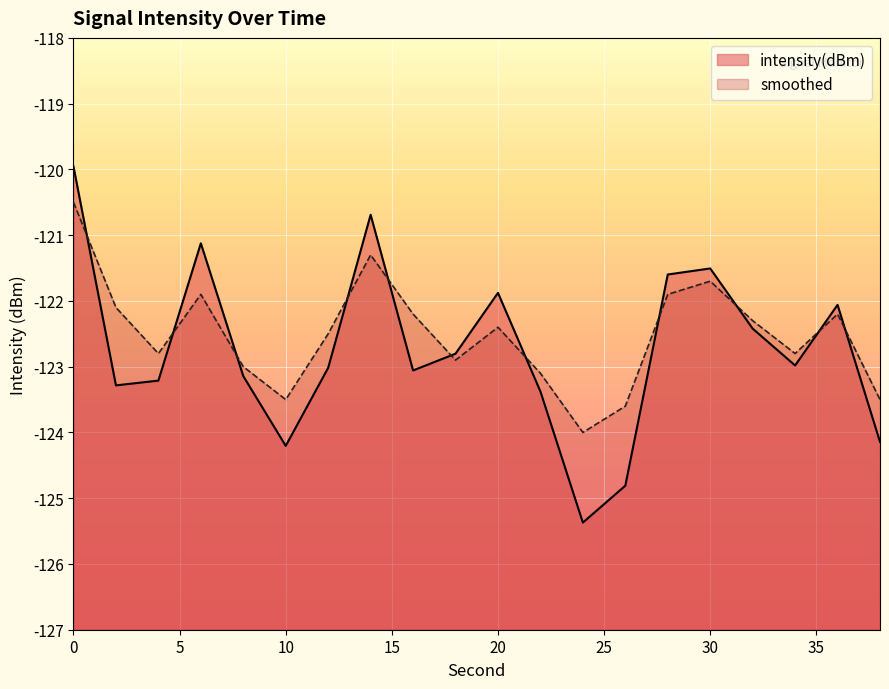

Reading left to right, list all the values displayed in this chart.

intensity(dBm): -120.0	-123.3	-123.2	-121.1	-123.1	-124.2	-123.0	-120.7	-123.1	-122.8	-121.9	-123.4	-125.4	-124.8	-121.6	-121.5	-122.4	-123.0	-122.1	-124.1
smoothed: -120.5	-122.1	-122.8	-121.9	-123.0	-123.5	-122.5	-121.3	-122.2	-122.9	-122.4	-123.1	-124.0	-123.6	-121.9	-121.7	-122.3	-122.8	-122.2	-123.5